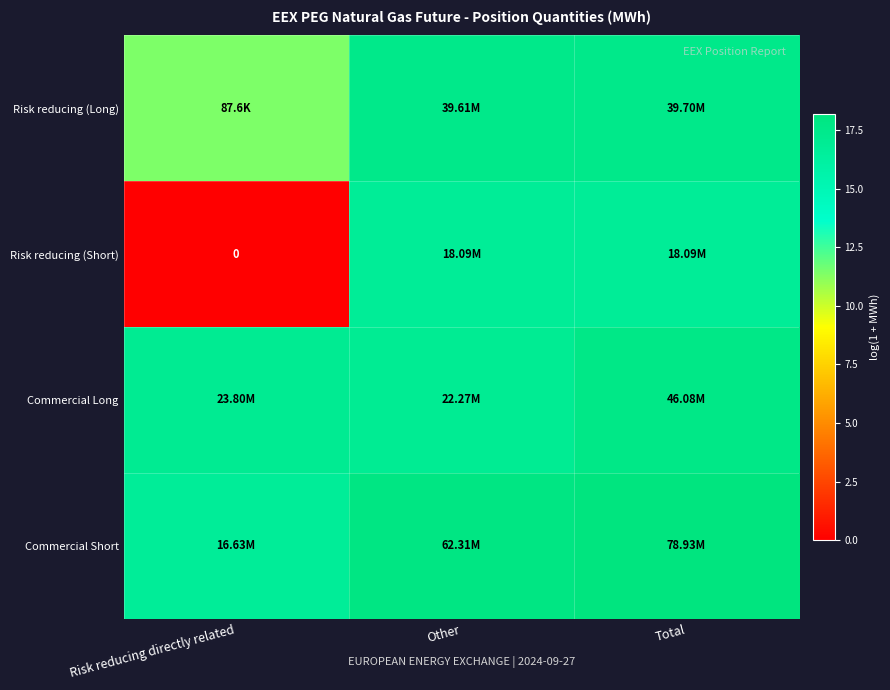

How many data points in Risk reducing (Short) are above 16?

2